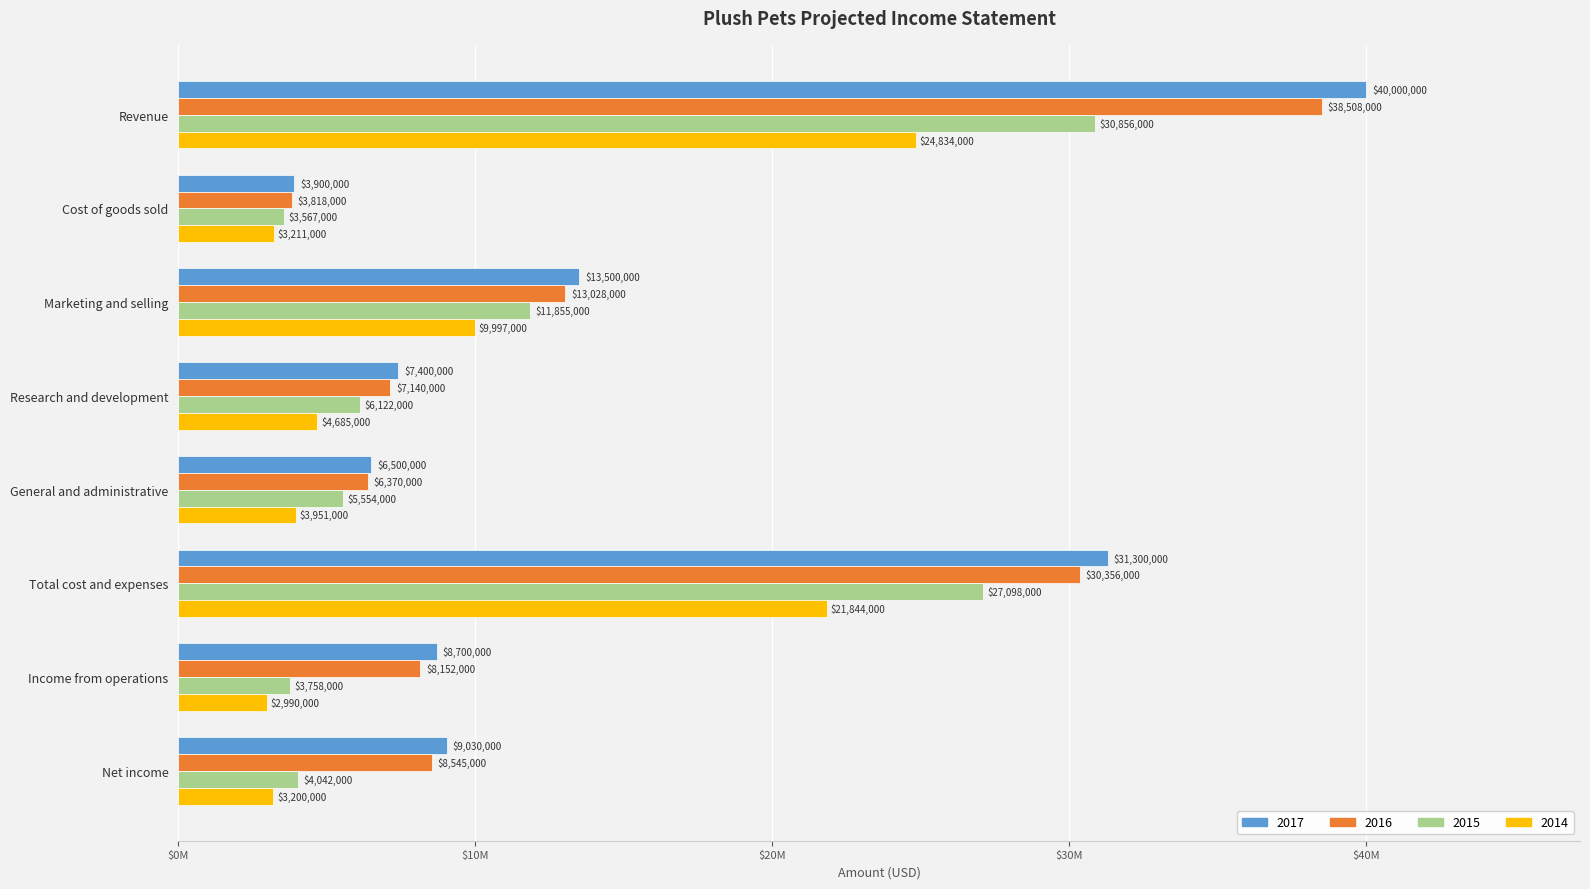

What is the greatest value displayed?

40000000